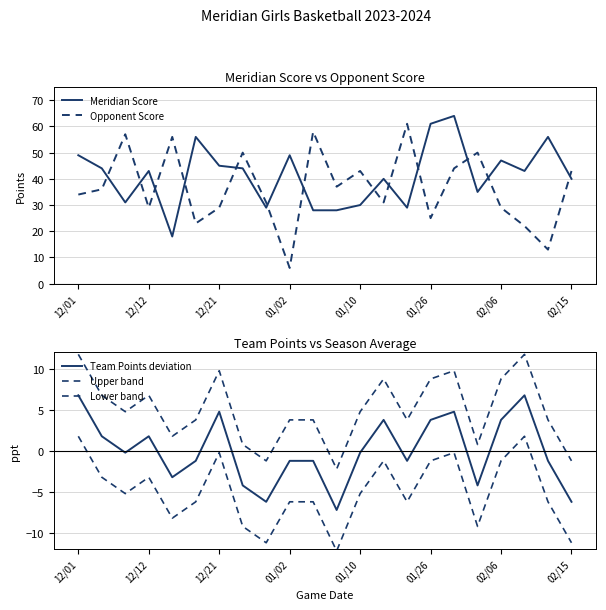

What is the maximum value shown in the chart?

64.0